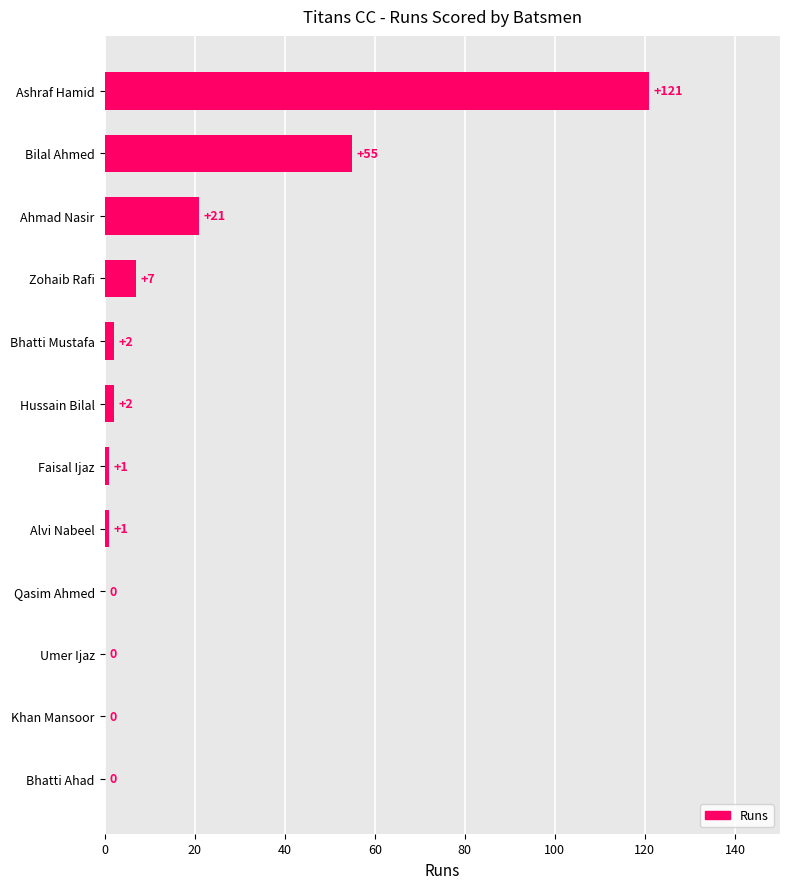

The chart shows a value of 11 at Ahmad Nasir. True or false?

False